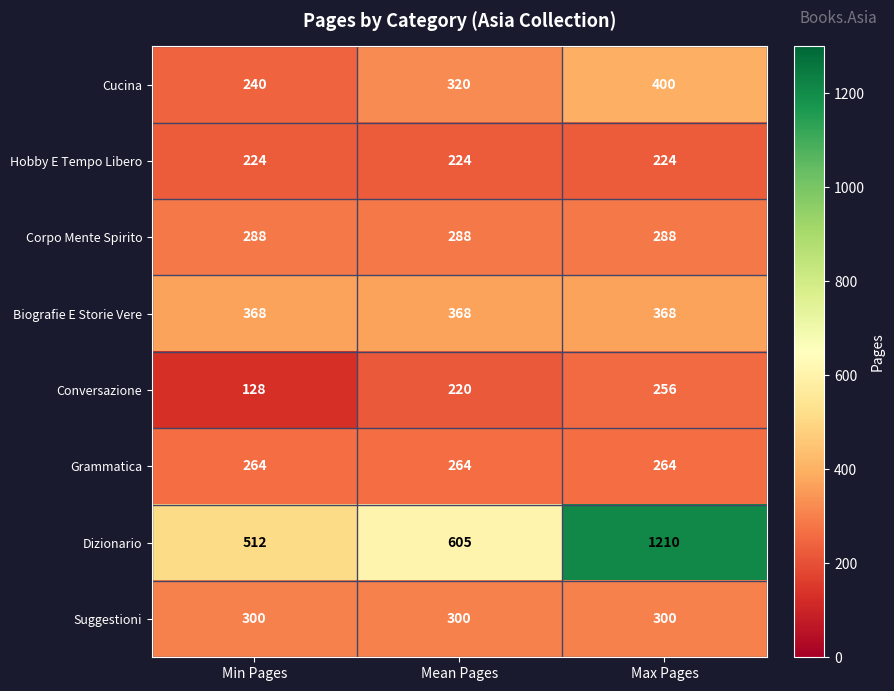

Which series has the largest total across all categories?

Dizionario